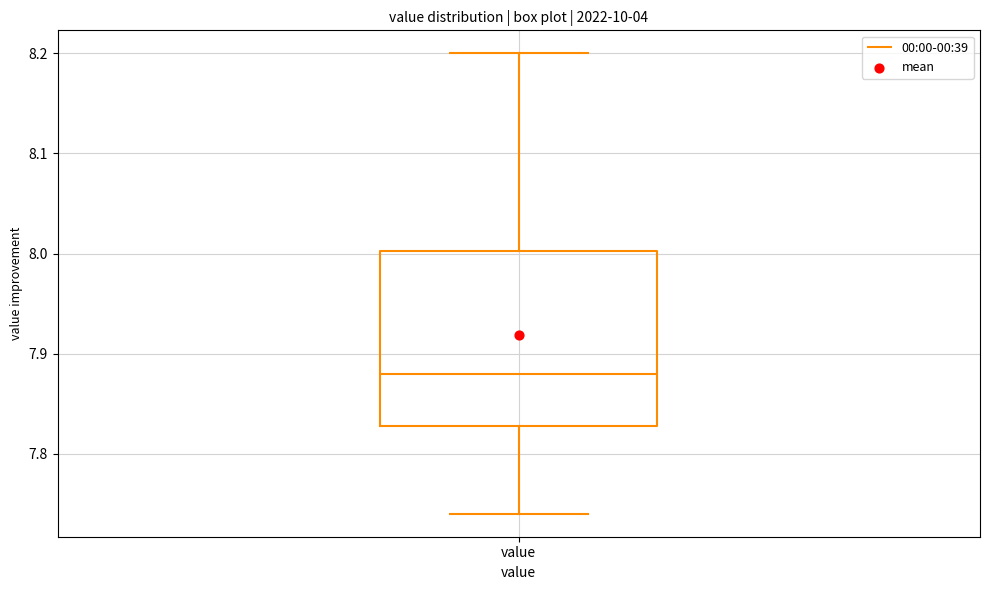

Read this box plot against the y-axis: the position of the median line, the range covered by the box, and the ends of both whiskers. The values are not printed on the chart, so give them approximately, as read against the axis.

median 7.88, box 7.83 to 8.00, whiskers 7.74 to 8.20